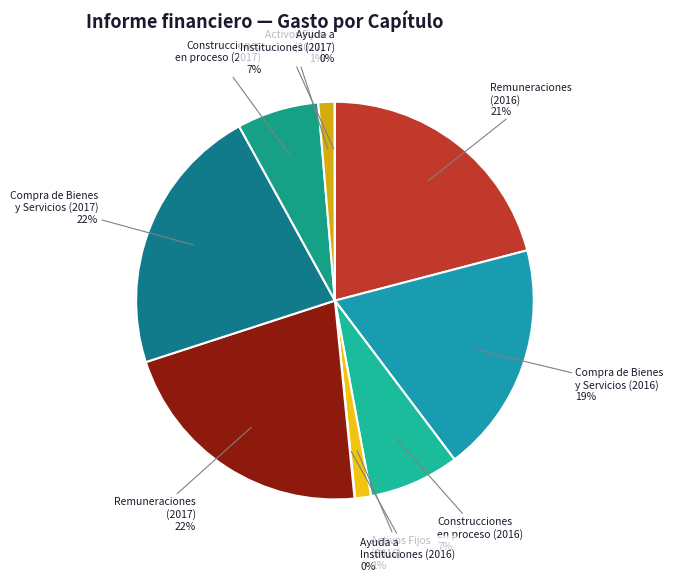

What percentage is the Compra de Bienes y Servicios (2016) slice, to the nearest percent?

19%